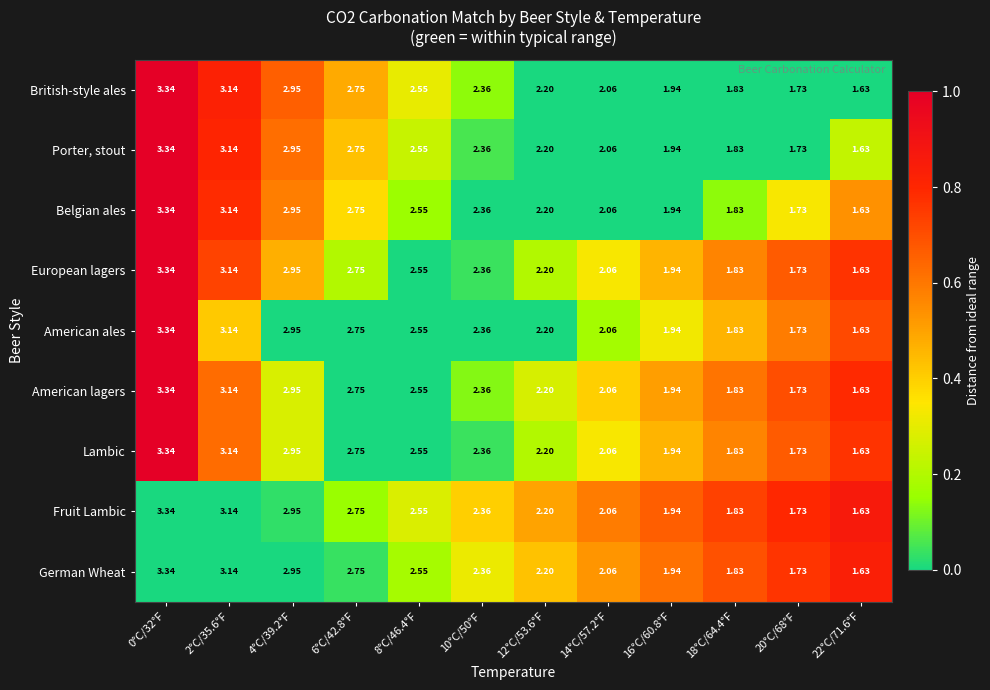

Reading left to right, transcribe all the data shown in this chart.

British-style ales: 0°C/32°F=3.3	2°C/35.6°F=3.1	4°C/39.2°F=3.0	6°C/42.8°F=2.8	8°C/46.4°F=2.5	10°C/50°F=2.4	12°C/53.6°F=2.2	14°C/57.2°F=2.1	16°C/60.8°F=1.9	18°C/64.4°F=1.8	20°C/68°F=1.7	22°C/71.6°F=1.6
Porter, stout: 0°C/32°F=3.3	2°C/35.6°F=3.1	4°C/39.2°F=3.0	6°C/42.8°F=2.8	8°C/46.4°F=2.5	10°C/50°F=2.4	12°C/53.6°F=2.2	14°C/57.2°F=2.1	16°C/60.8°F=1.9	18°C/64.4°F=1.8	20°C/68°F=1.7	22°C/71.6°F=1.6
Belgian ales: 0°C/32°F=3.3	2°C/35.6°F=3.1	4°C/39.2°F=3.0	6°C/42.8°F=2.8	8°C/46.4°F=2.5	10°C/50°F=2.4	12°C/53.6°F=2.2	14°C/57.2°F=2.1	16°C/60.8°F=1.9	18°C/64.4°F=1.8	20°C/68°F=1.7	22°C/71.6°F=1.6
European lagers: 0°C/32°F=3.3	2°C/35.6°F=3.1	4°C/39.2°F=3.0	6°C/42.8°F=2.8	8°C/46.4°F=2.5	10°C/50°F=2.4	12°C/53.6°F=2.2	14°C/57.2°F=2.1	16°C/60.8°F=1.9	18°C/64.4°F=1.8	20°C/68°F=1.7	22°C/71.6°F=1.6
American ales: 0°C/32°F=3.3	2°C/35.6°F=3.1	4°C/39.2°F=3.0	6°C/42.8°F=2.8	8°C/46.4°F=2.5	10°C/50°F=2.4	12°C/53.6°F=2.2	14°C/57.2°F=2.1	16°C/60.8°F=1.9	18°C/64.4°F=1.8	20°C/68°F=1.7	22°C/71.6°F=1.6
American lagers: 0°C/32°F=3.3	2°C/35.6°F=3.1	4°C/39.2°F=3.0	6°C/42.8°F=2.8	8°C/46.4°F=2.5	10°C/50°F=2.4	12°C/53.6°F=2.2	14°C/57.2°F=2.1	16°C/60.8°F=1.9	18°C/64.4°F=1.8	20°C/68°F=1.7	22°C/71.6°F=1.6
Lambic: 0°C/32°F=3.3	2°C/35.6°F=3.1	4°C/39.2°F=3.0	6°C/42.8°F=2.8	8°C/46.4°F=2.5	10°C/50°F=2.4	12°C/53.6°F=2.2	14°C/57.2°F=2.1	16°C/60.8°F=1.9	18°C/64.4°F=1.8	20°C/68°F=1.7	22°C/71.6°F=1.6
Fruit Lambic: 0°C/32°F=3.3	2°C/35.6°F=3.1	4°C/39.2°F=3.0	6°C/42.8°F=2.8	8°C/46.4°F=2.5	10°C/50°F=2.4	12°C/53.6°F=2.2	14°C/57.2°F=2.1	16°C/60.8°F=1.9	18°C/64.4°F=1.8	20°C/68°F=1.7	22°C/71.6°F=1.6
German Wheat: 0°C/32°F=3.3	2°C/35.6°F=3.1	4°C/39.2°F=3.0	6°C/42.8°F=2.8	8°C/46.4°F=2.5	10°C/50°F=2.4	12°C/53.6°F=2.2	14°C/57.2°F=2.1	16°C/60.8°F=1.9	18°C/64.4°F=1.8	20°C/68°F=1.7	22°C/71.6°F=1.6